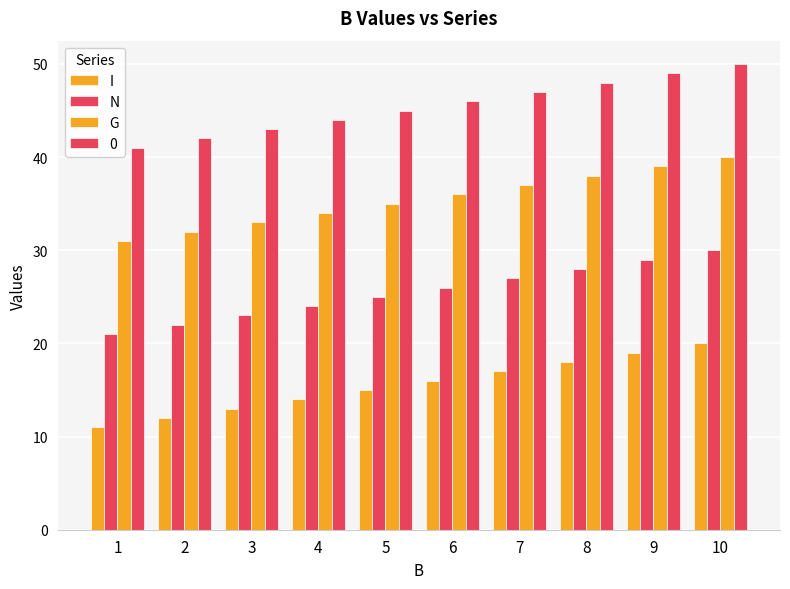

What is the value of the G bar at the 7th from the left?

37